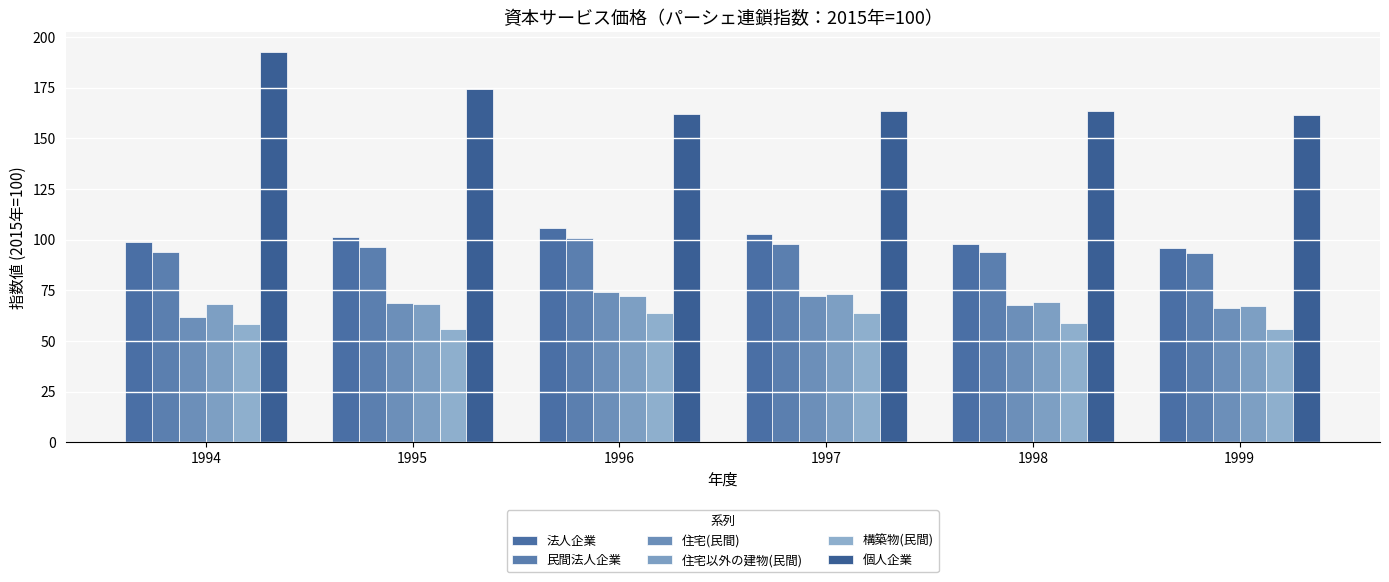

Which series has the largest total across all categories?

個人企業